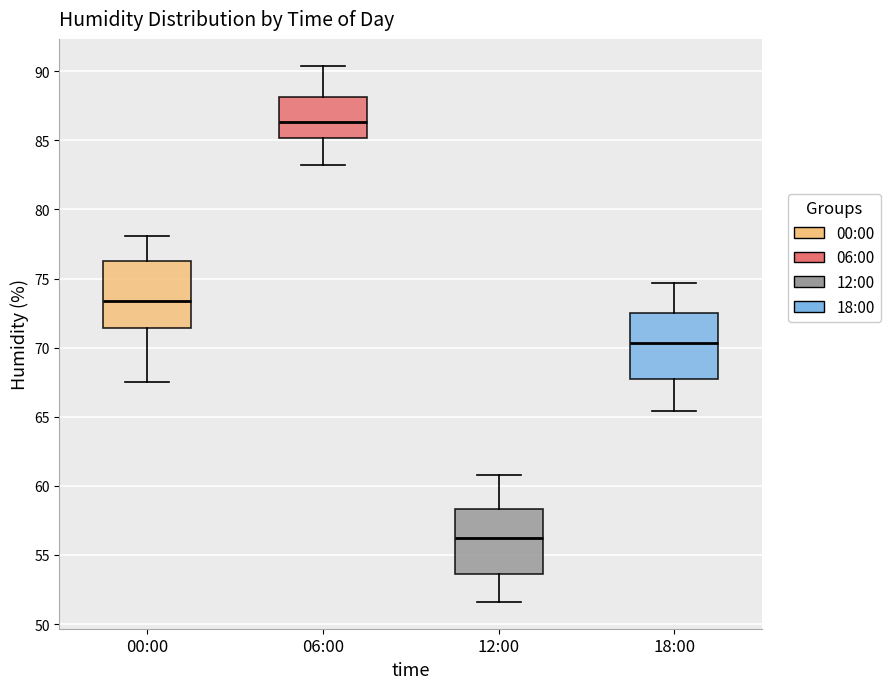

Reading left to right, read every box against the y-axis: the position of its median line, the range the box covers, and the ends of its whiskers. The values are not printed on the chart, so give them approximately, as read against the axis.

00:00: median 73.5, box 71.5 to 76.5, whiskers 67.5 to 78.0
06:00: median 86.5, box 85.0 to 88.0, whiskers 83.0 to 90.5
12:00: median 56.0, box 53.5 to 58.5, whiskers 51.5 to 61.0
18:00: median 70.5, box 67.5 to 72.5, whiskers 65.5 to 74.5